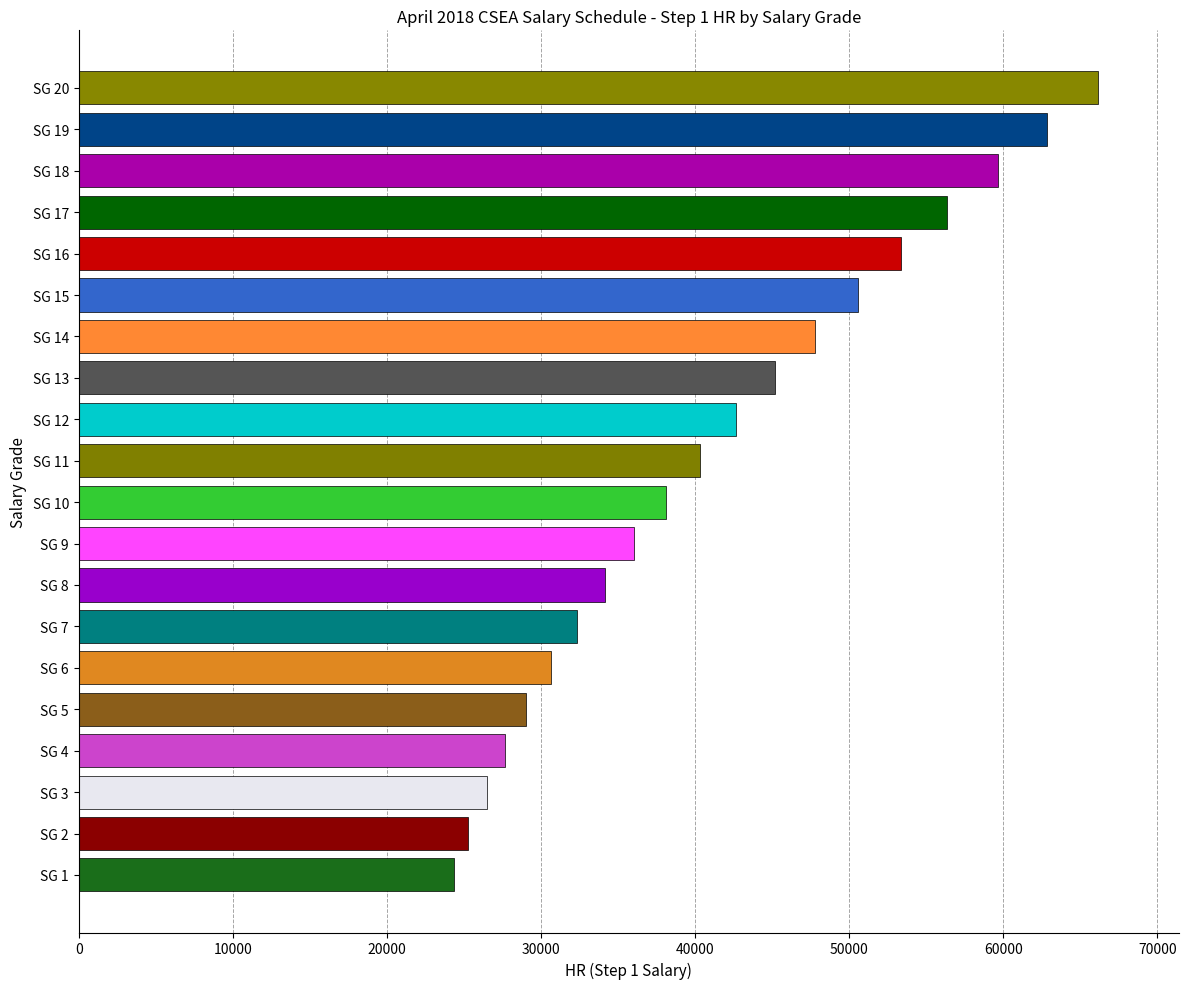

Approximately how many times larger is the value at SG 12 compared to SG 3?

1.6